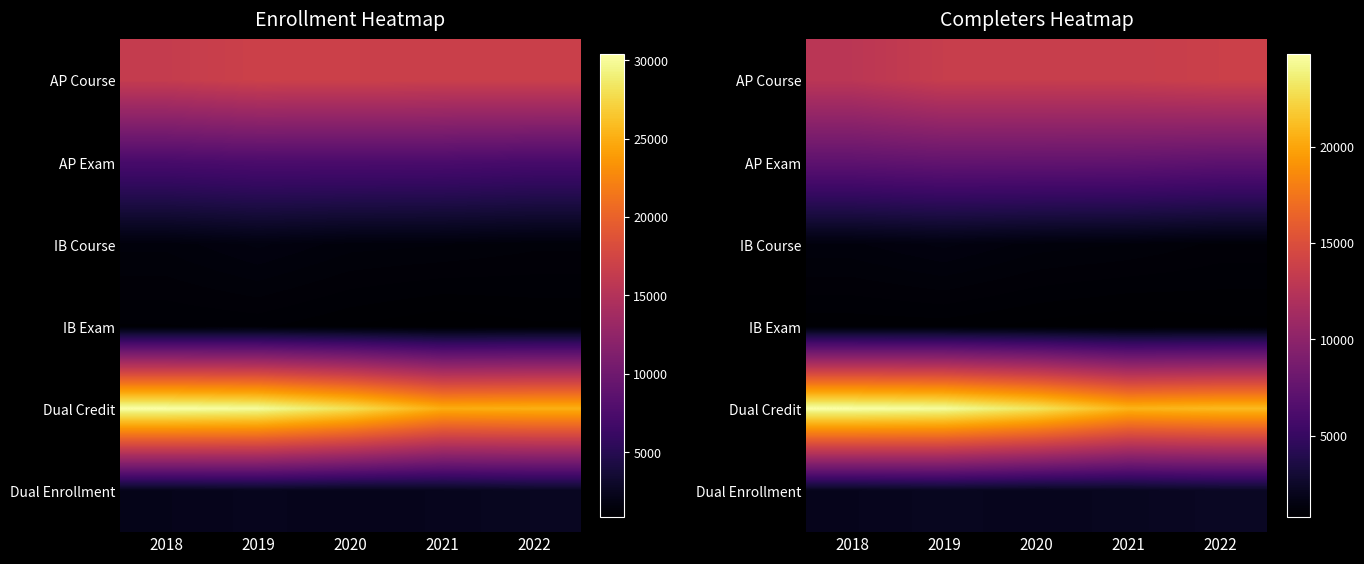

At which category does the chart reach its peak across all series?

2018